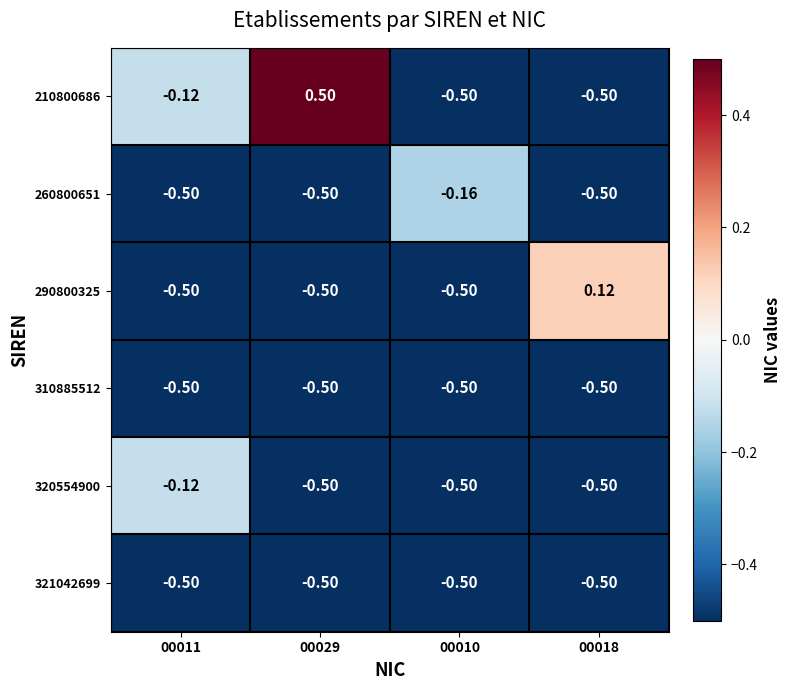

Which series has the widest spread of values?

210800686